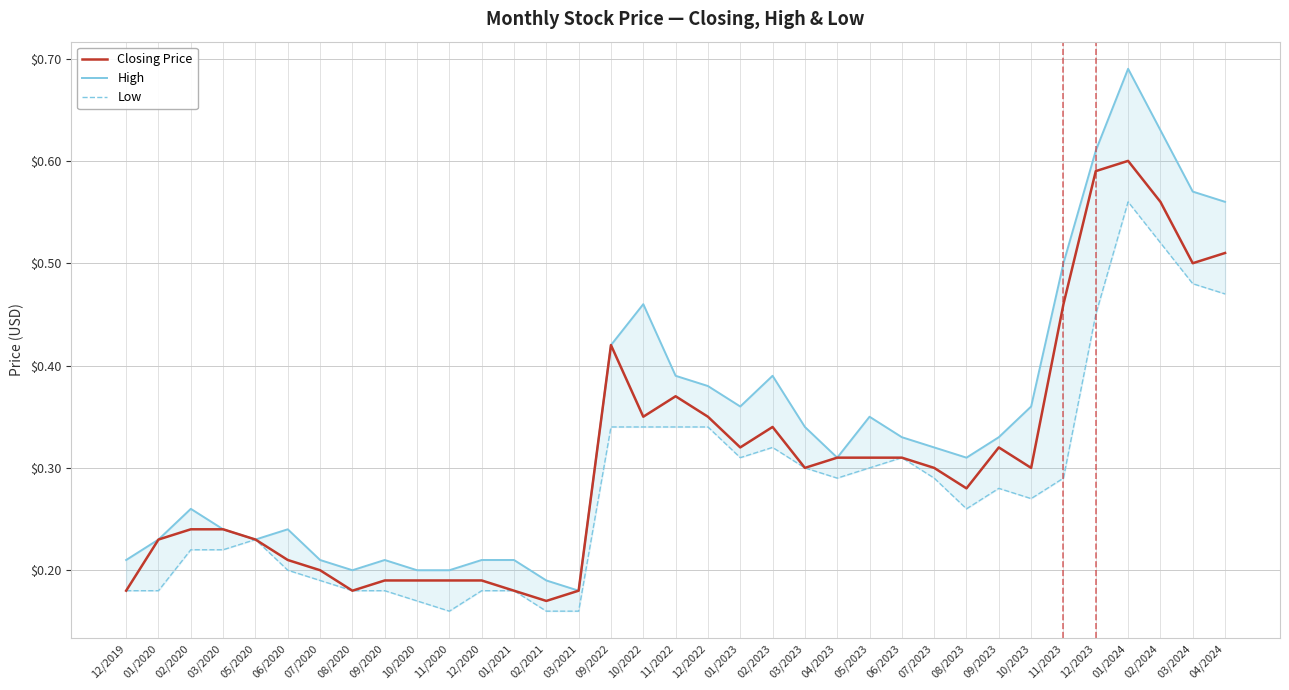

How many interior local peaks does the Low series have?

5